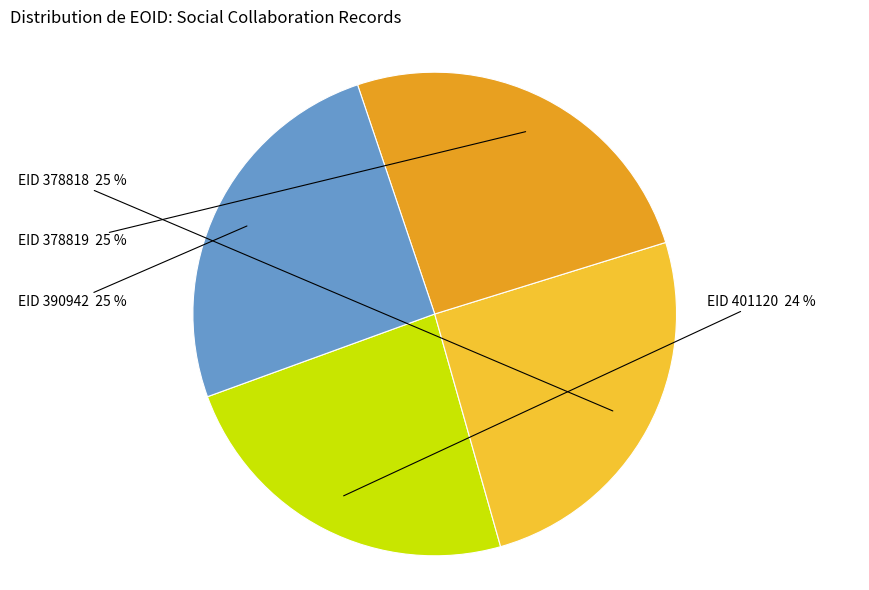

Is there any slice that represents more than half of the pie?

No